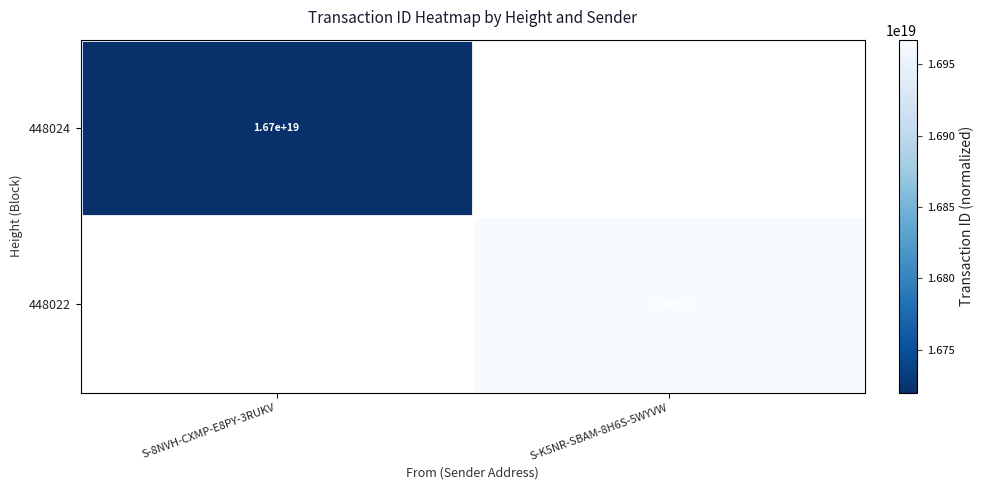

The 448022 series shows 22307314690052431872 at S-K5NR-SBAM-8H6S-5WYVW. True or false?

False